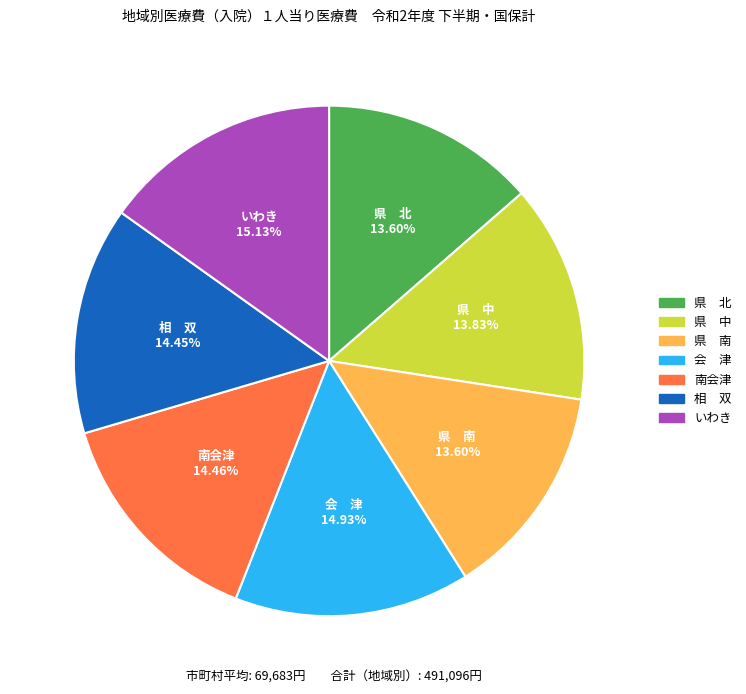

Does いわき represent more than half of the total?

No